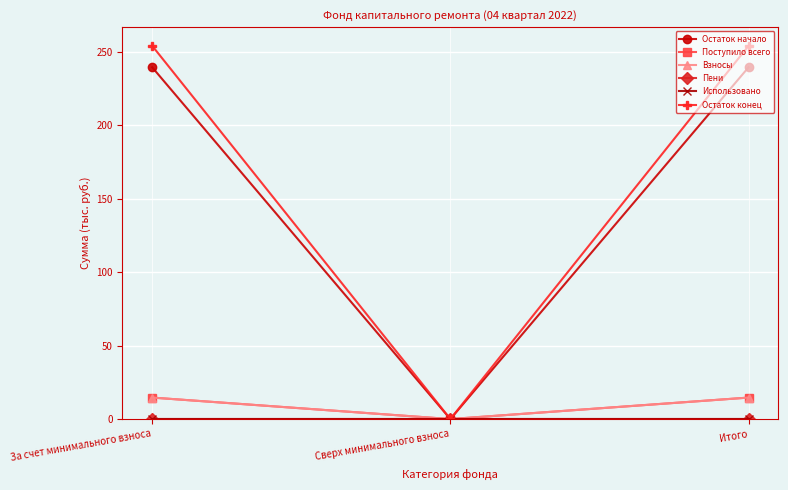

What is the value of the Поступило всего point at the 1st from the left?

14.6